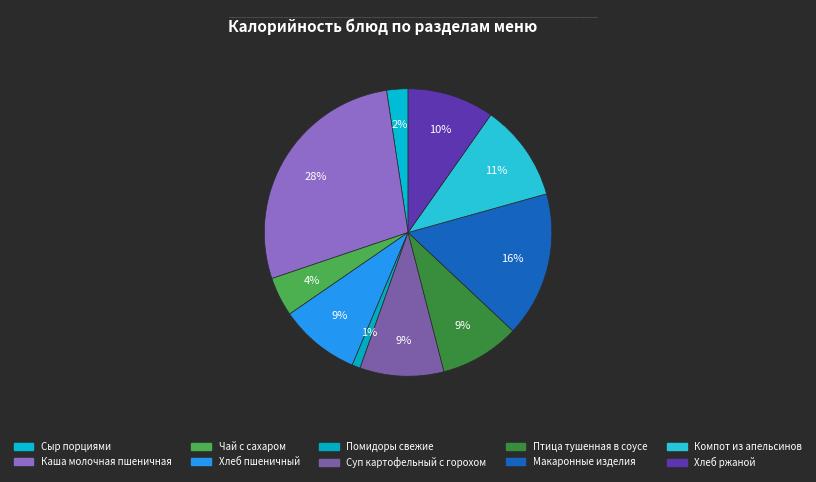

Count the number of slices in the pie.

10